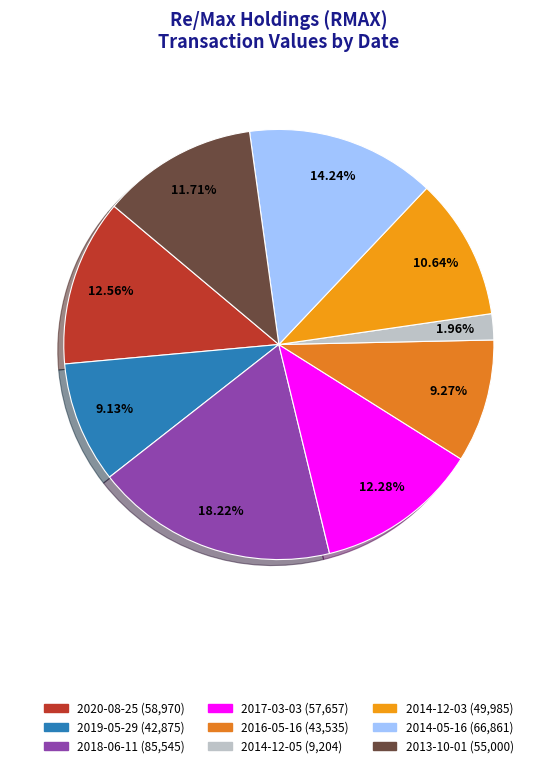

What is the smallest slice in the pie chart?

2014-12-05